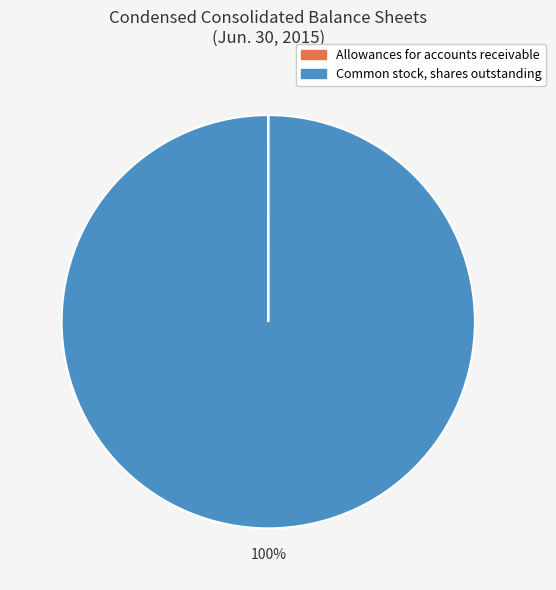

To the nearest percent, what portion does Common stock, shares outstanding represent?

100%